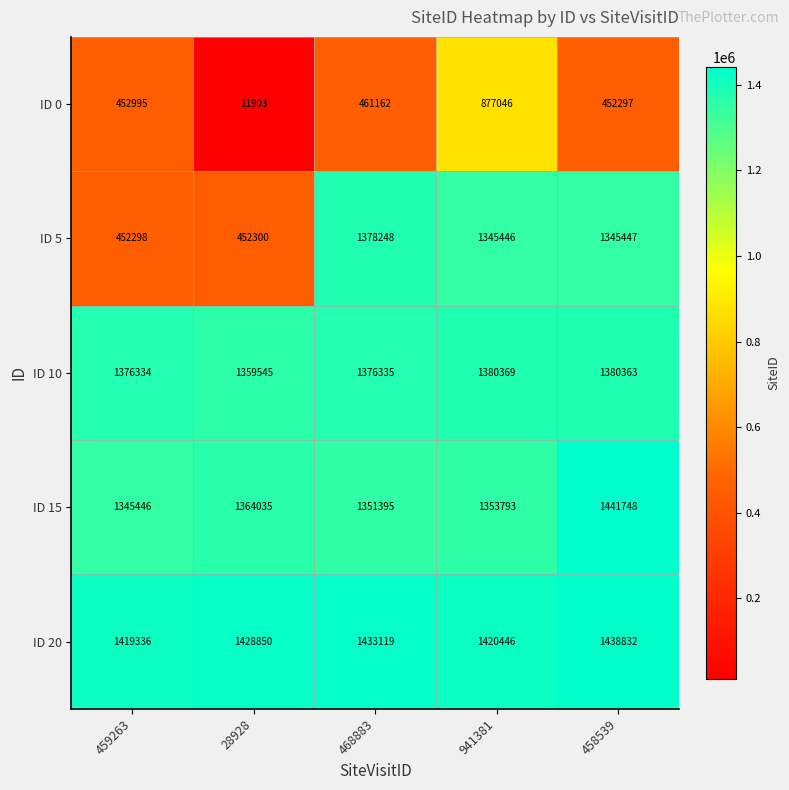

The ID 10 series shows 1376335 at 468883. True or false?

True